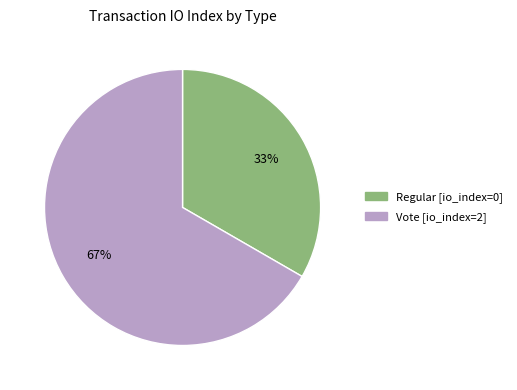

Is the sum of Regular and Vote greater than half?

Yes